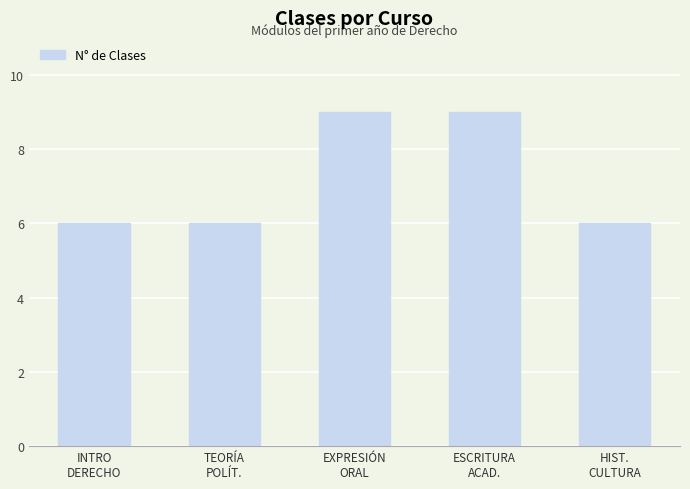

Is it true that the value at INTRO
DERECHO is 6?

True